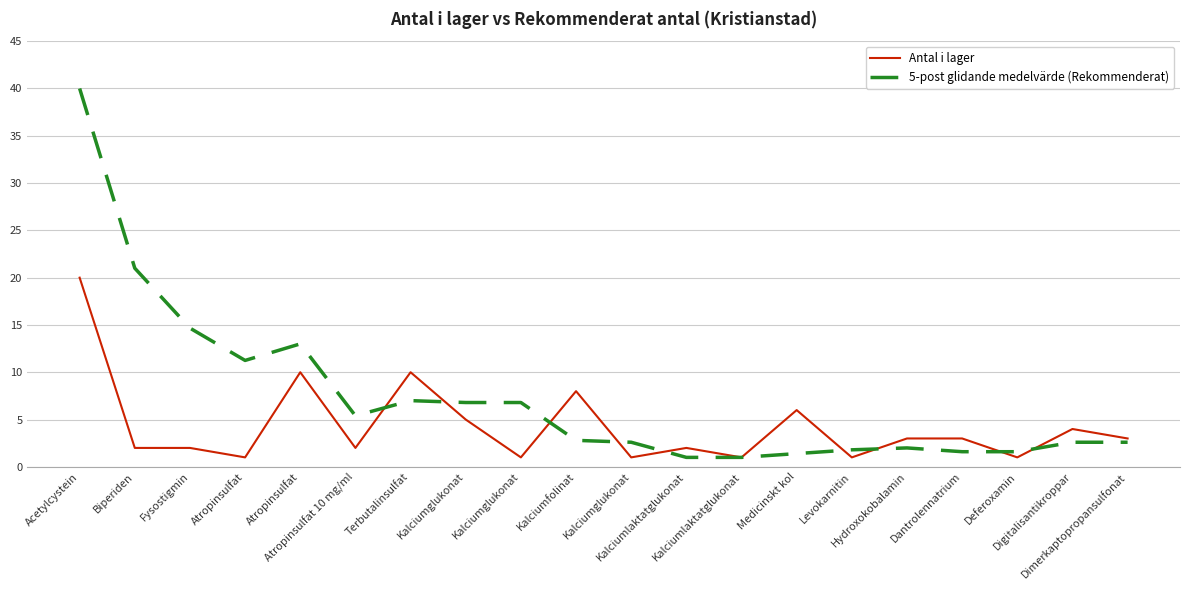

What are all the series names shown in the legend?

Antal i lager, 5-post glidande medelvärde (Rekommenderat)